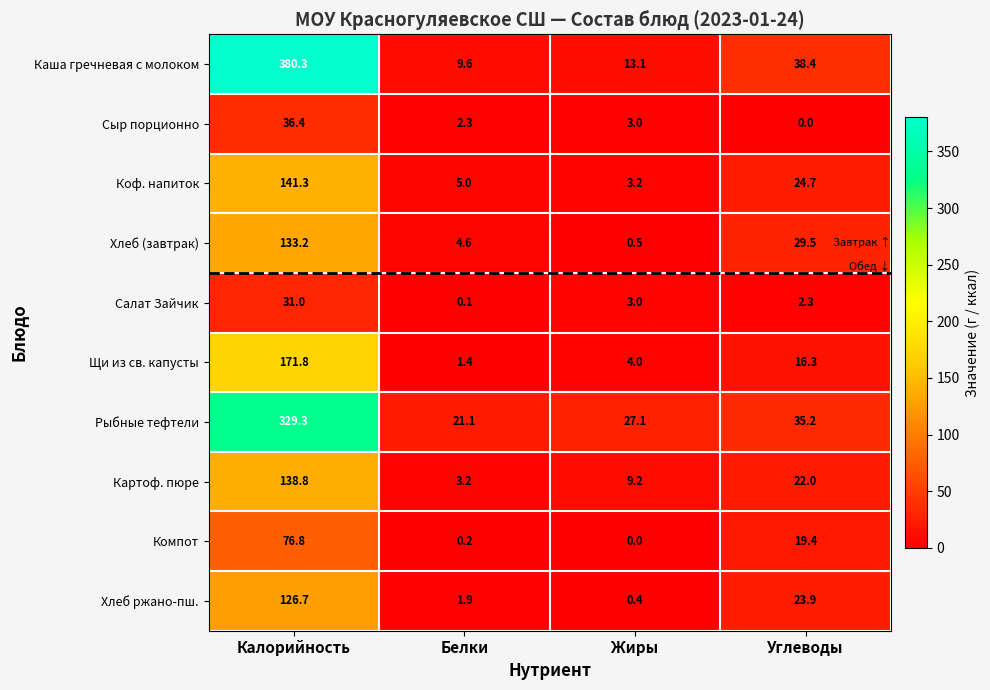

How many distinct data groups are displayed?

10